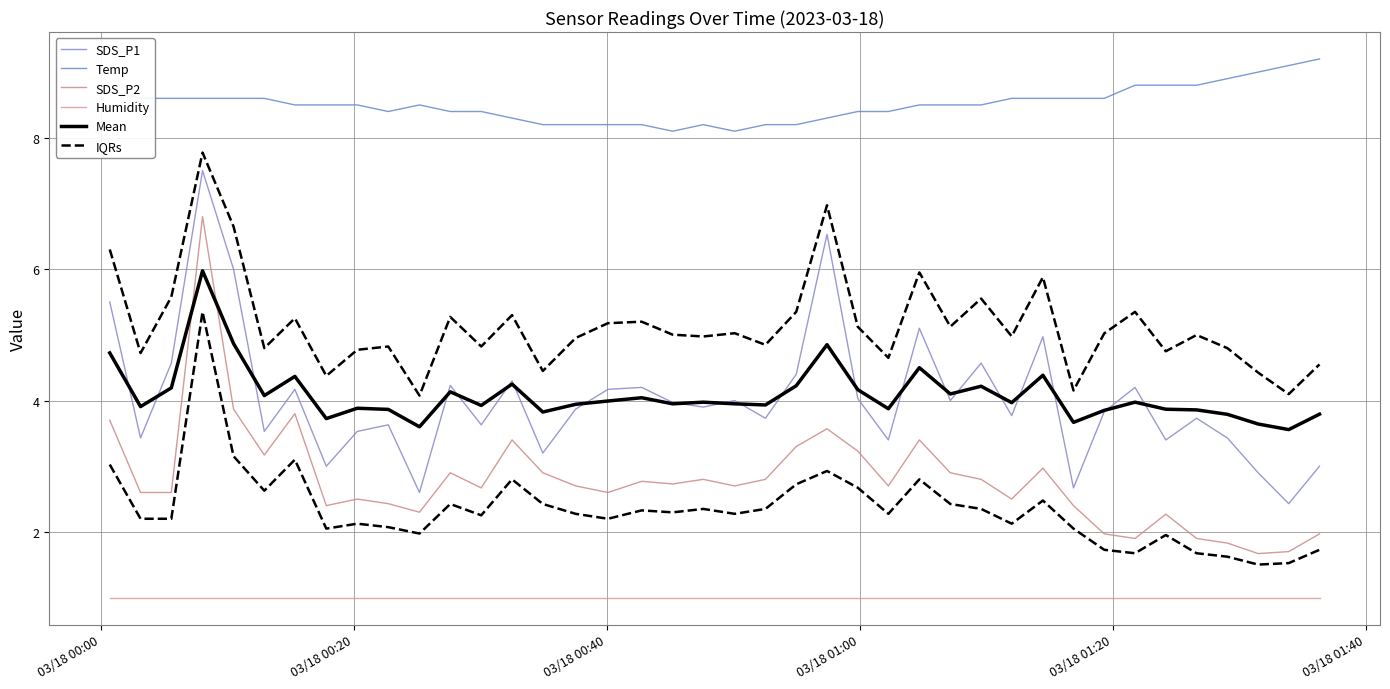

How many interior local peaks does the SDS_P2 series have?

11